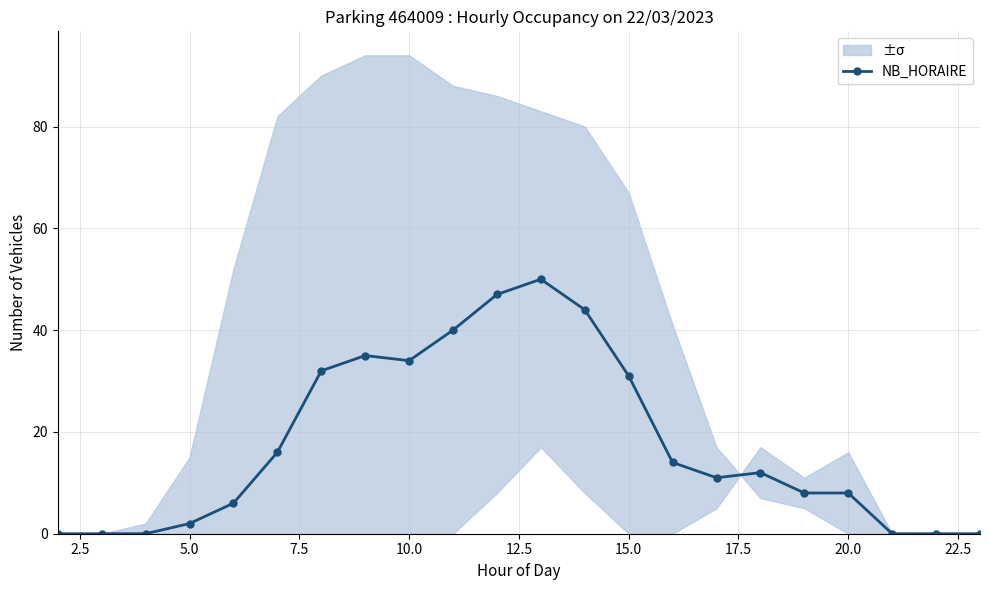

How many lines are shown in the chart?

1